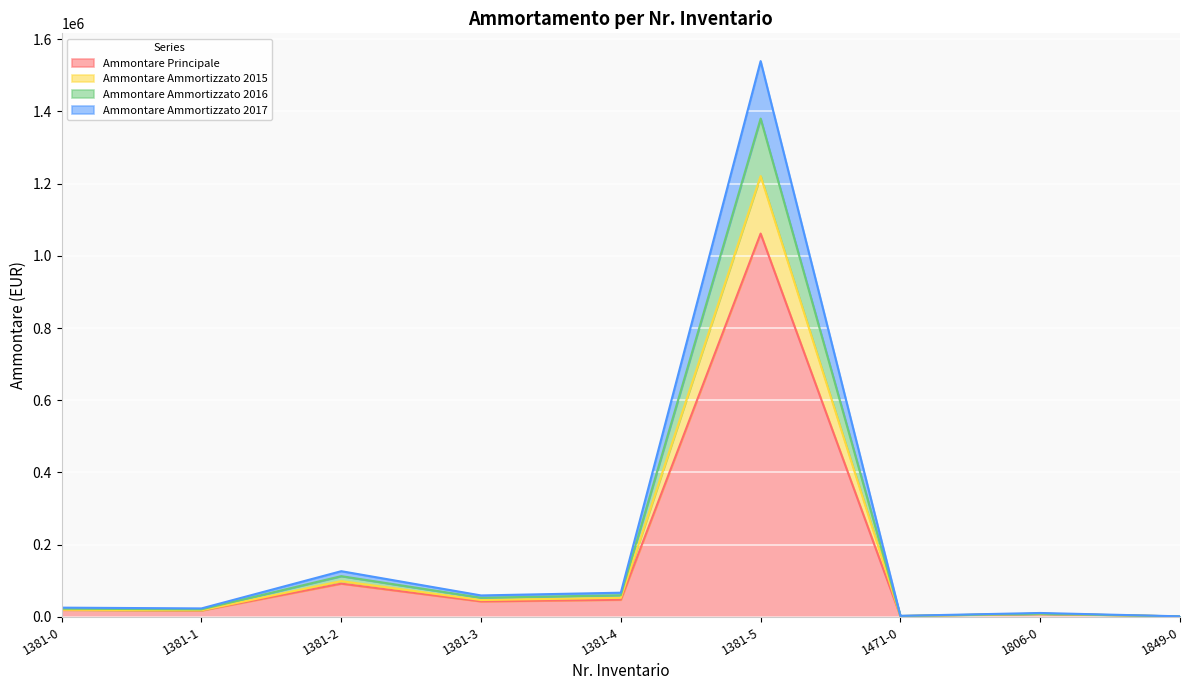

Between 1381-5 and 1806-0, which is larger?

1381-5